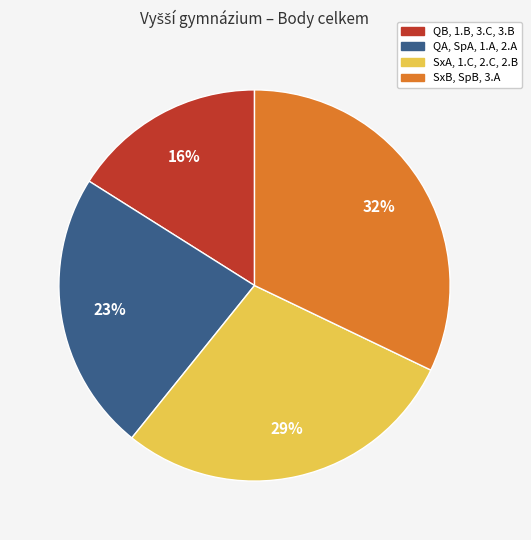

Is there a majority slice in this chart?

No